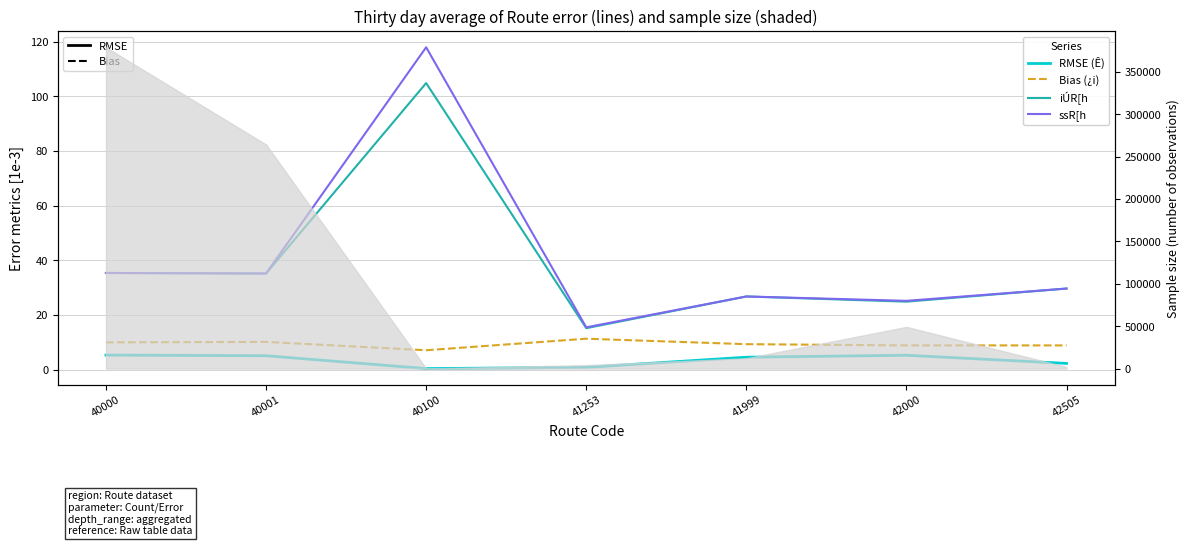

How many interior local peaks does the RMSE (Ê) series have?

1